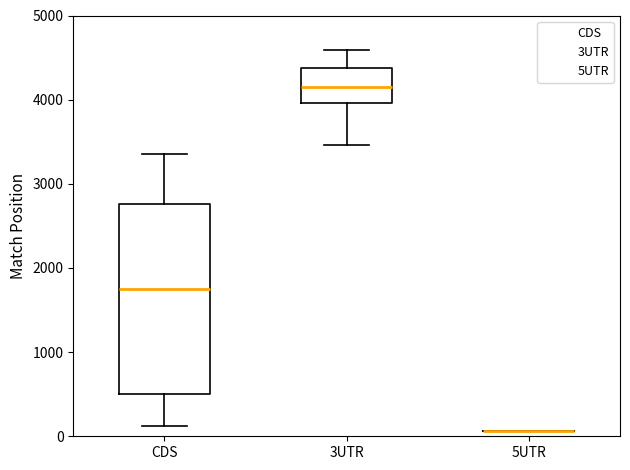

Reading left to right, transcribe this box plot: for each box, give where its median line is, the range the box spans, and where its two whiskers end, as read against the y-axis. The values are not printed on the chart, so give them approximately, as read against the axis.

CDS: median 1800, box 500 to 2800, whiskers 100 to 3400
3UTR: median 4100, box 4000 to 4400, whiskers 3500 to 4600
5UTR: box collapsed to a line at 100, whiskers 100 to 100